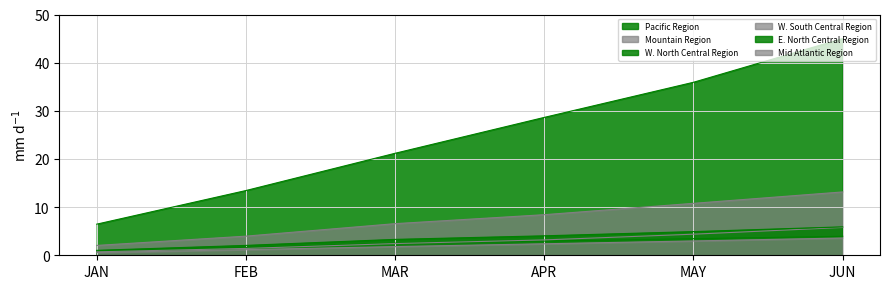

How many lines are shown in the chart?

6